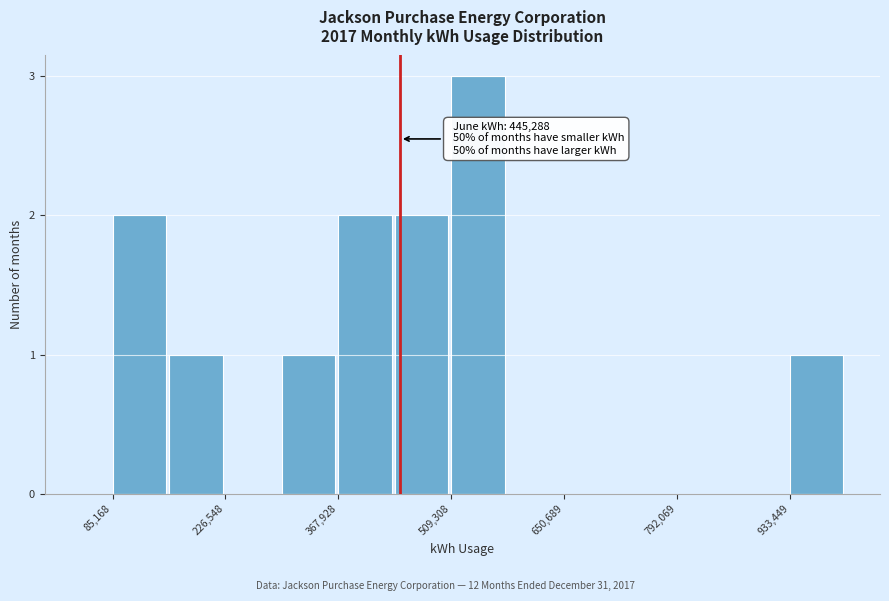

Read against the x-axis, roughly where is the centre of the tallest bar?

540000